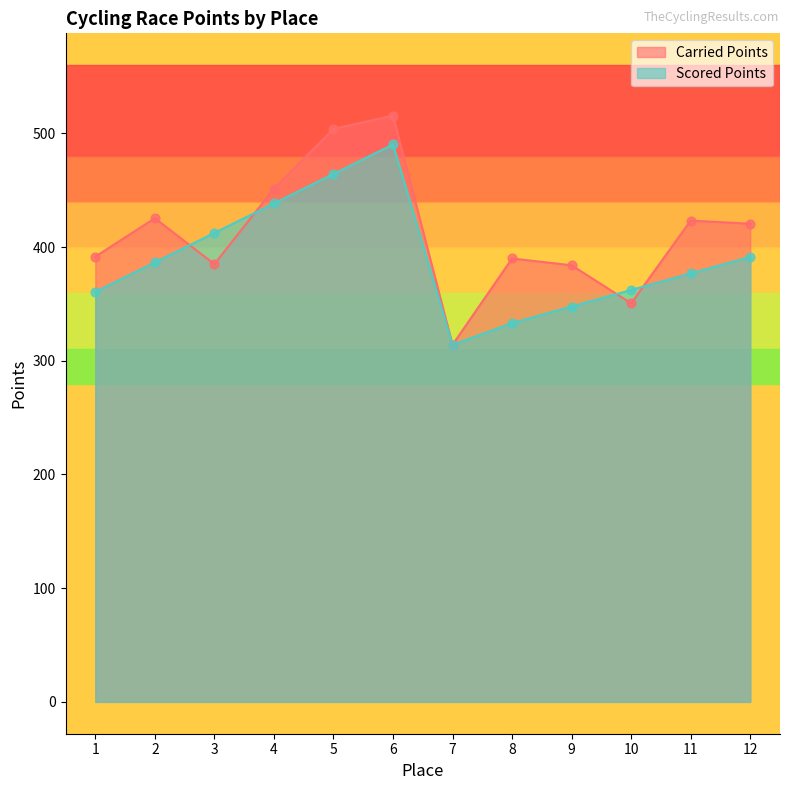

Which series reaches the maximum Y coordinate?

Carried Points